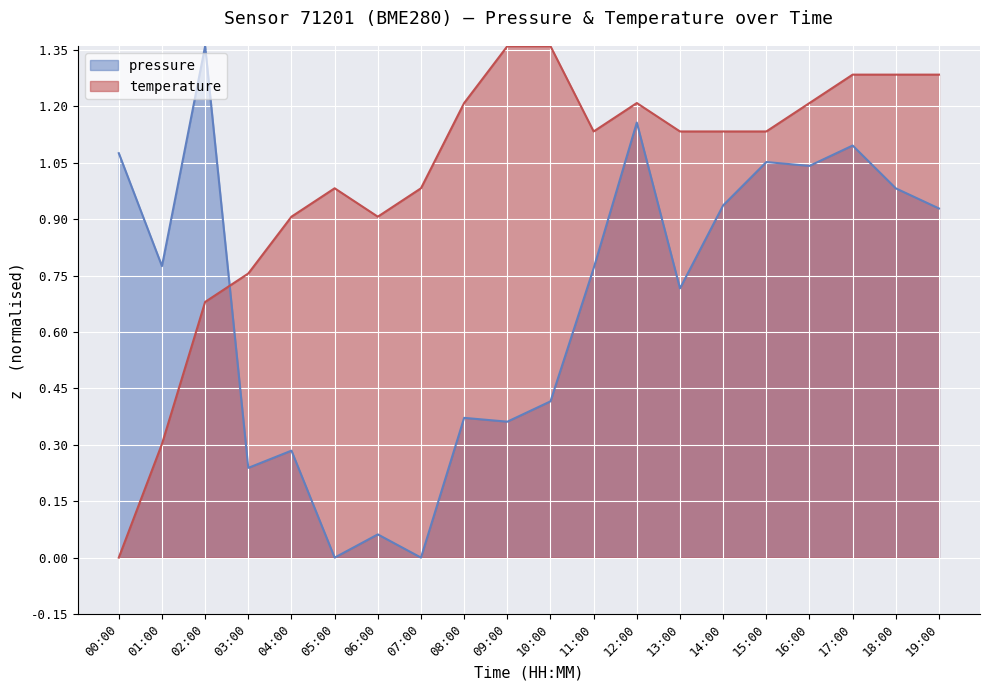

Is it true that temperature equals 1.4 at 10:00?

True